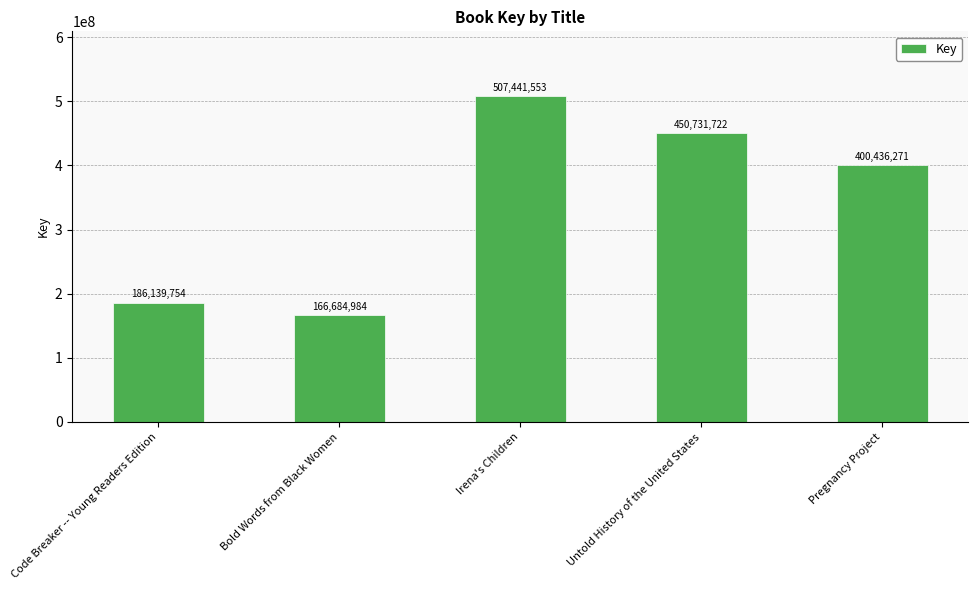

Does the chart contain stacked bars?

No